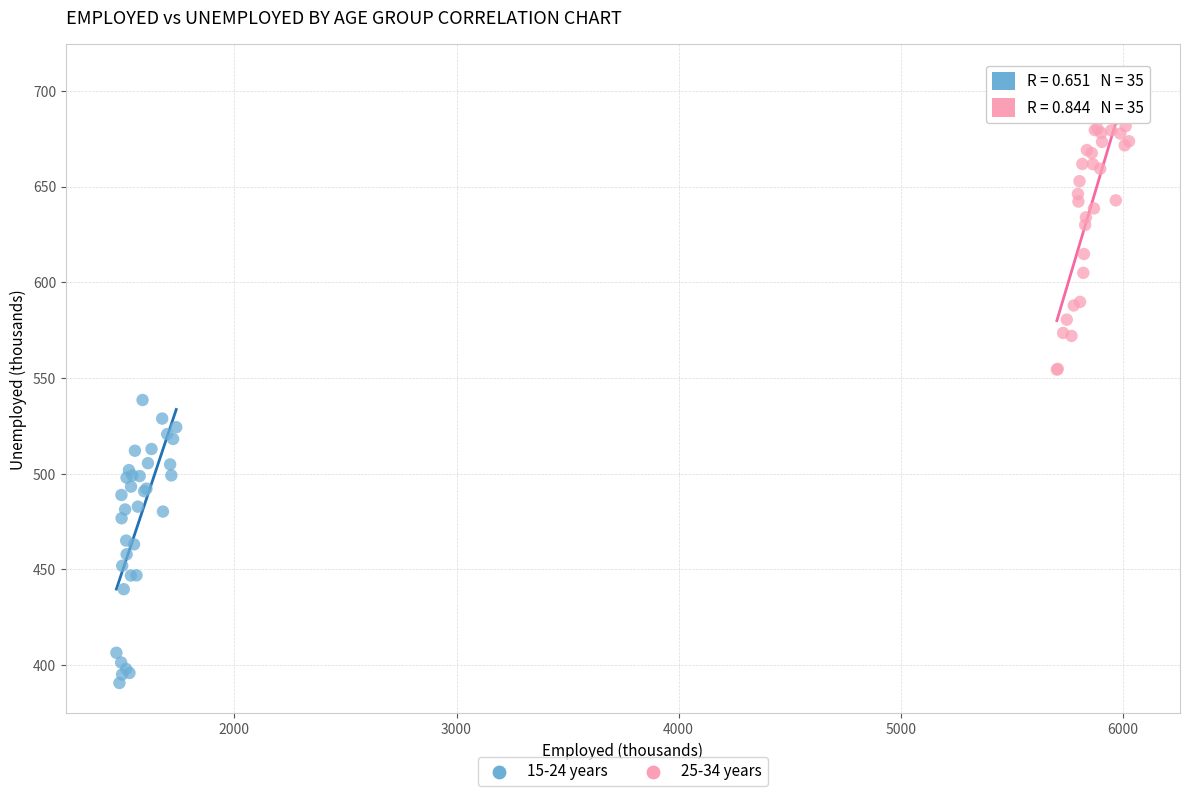

Which series reaches the maximum Y coordinate?

25-34 years